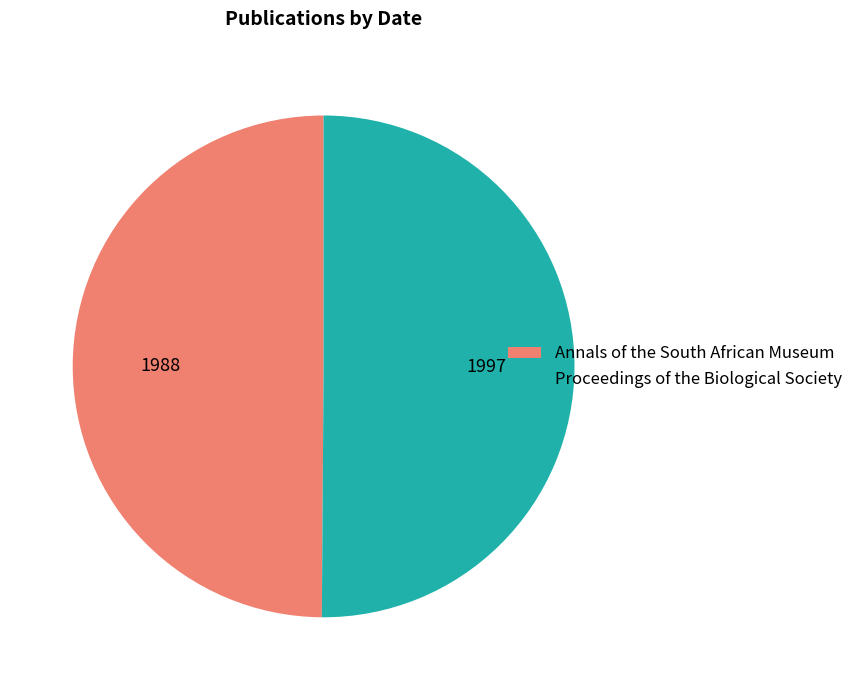

Combined, do Annals of the South African Museum and Proceedings of the Biological Society account for over 50%?

Yes